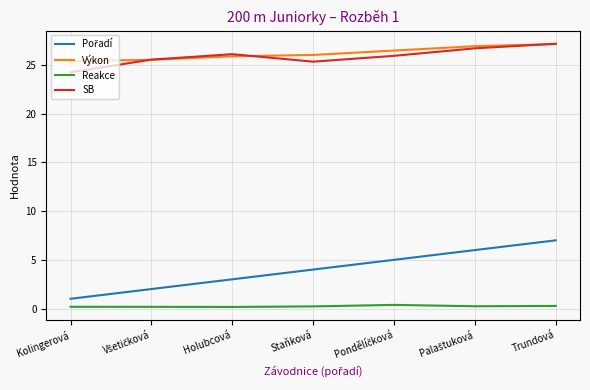

True or false: SB and Reakce cross at least once.

False